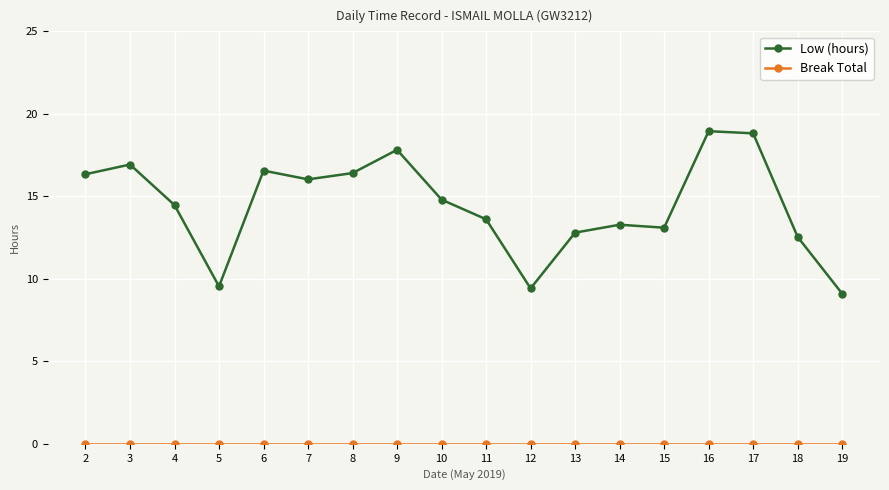

What is the average value of the Low (hours) series?

14.5